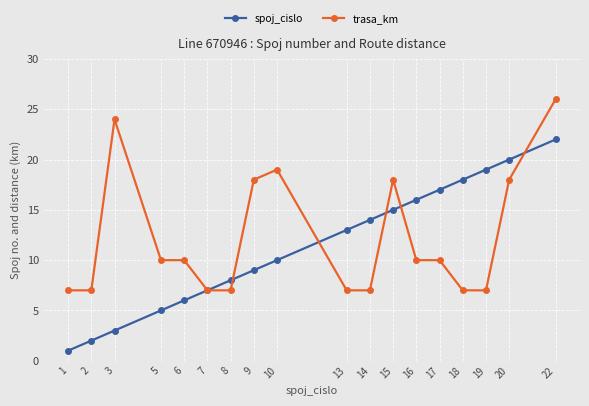

What is the sum of the trasa_km values at 5 and 22?

36